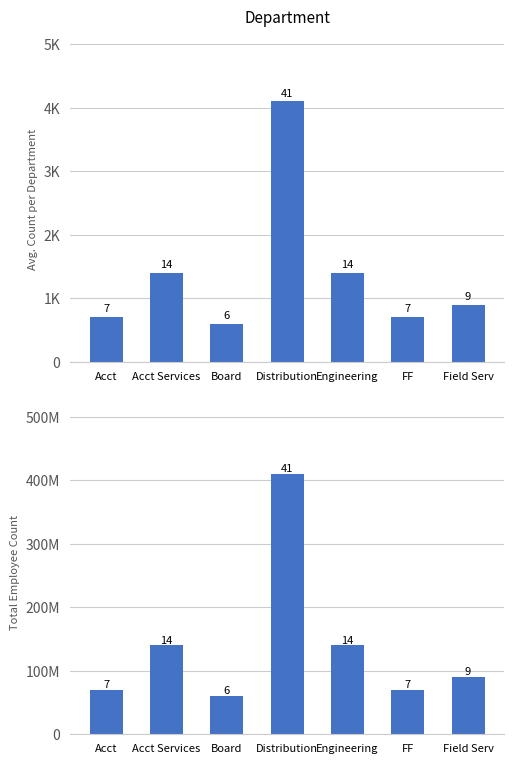

What is the total value across all series at Field Serv?

99